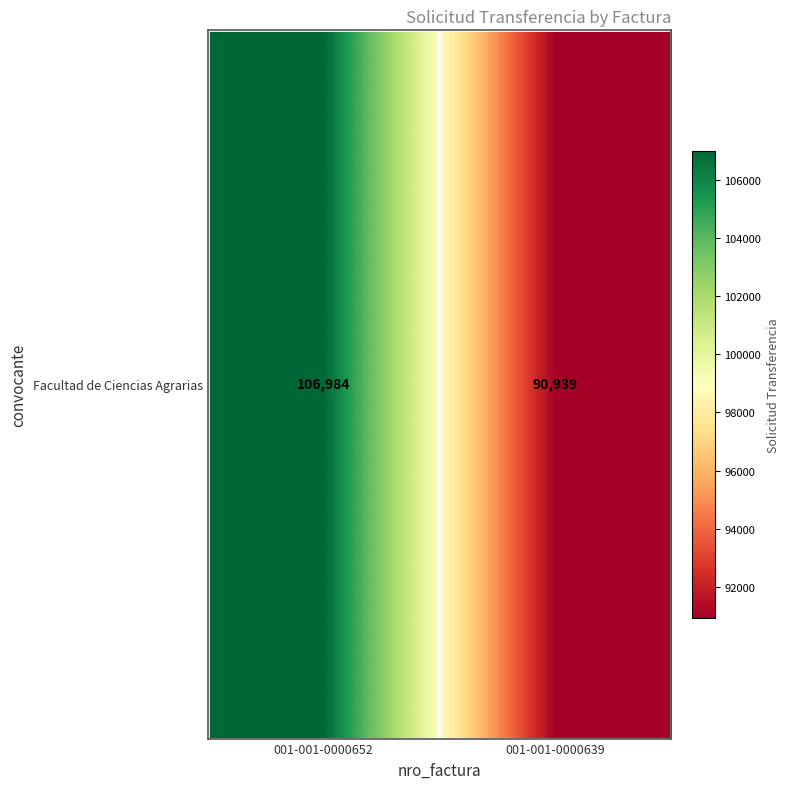

At which category does the chart reach its peak across all series?

001-001-0000652